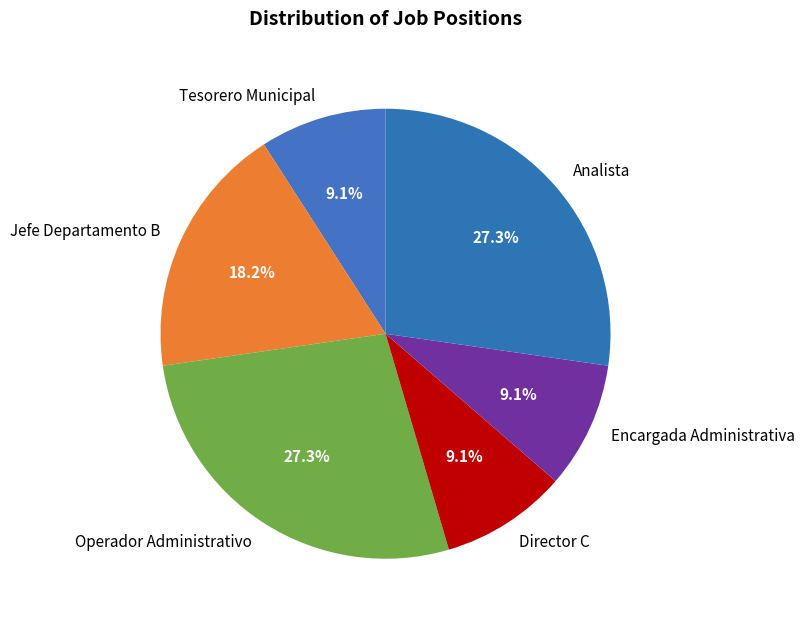

Is there a majority slice in this chart?

No